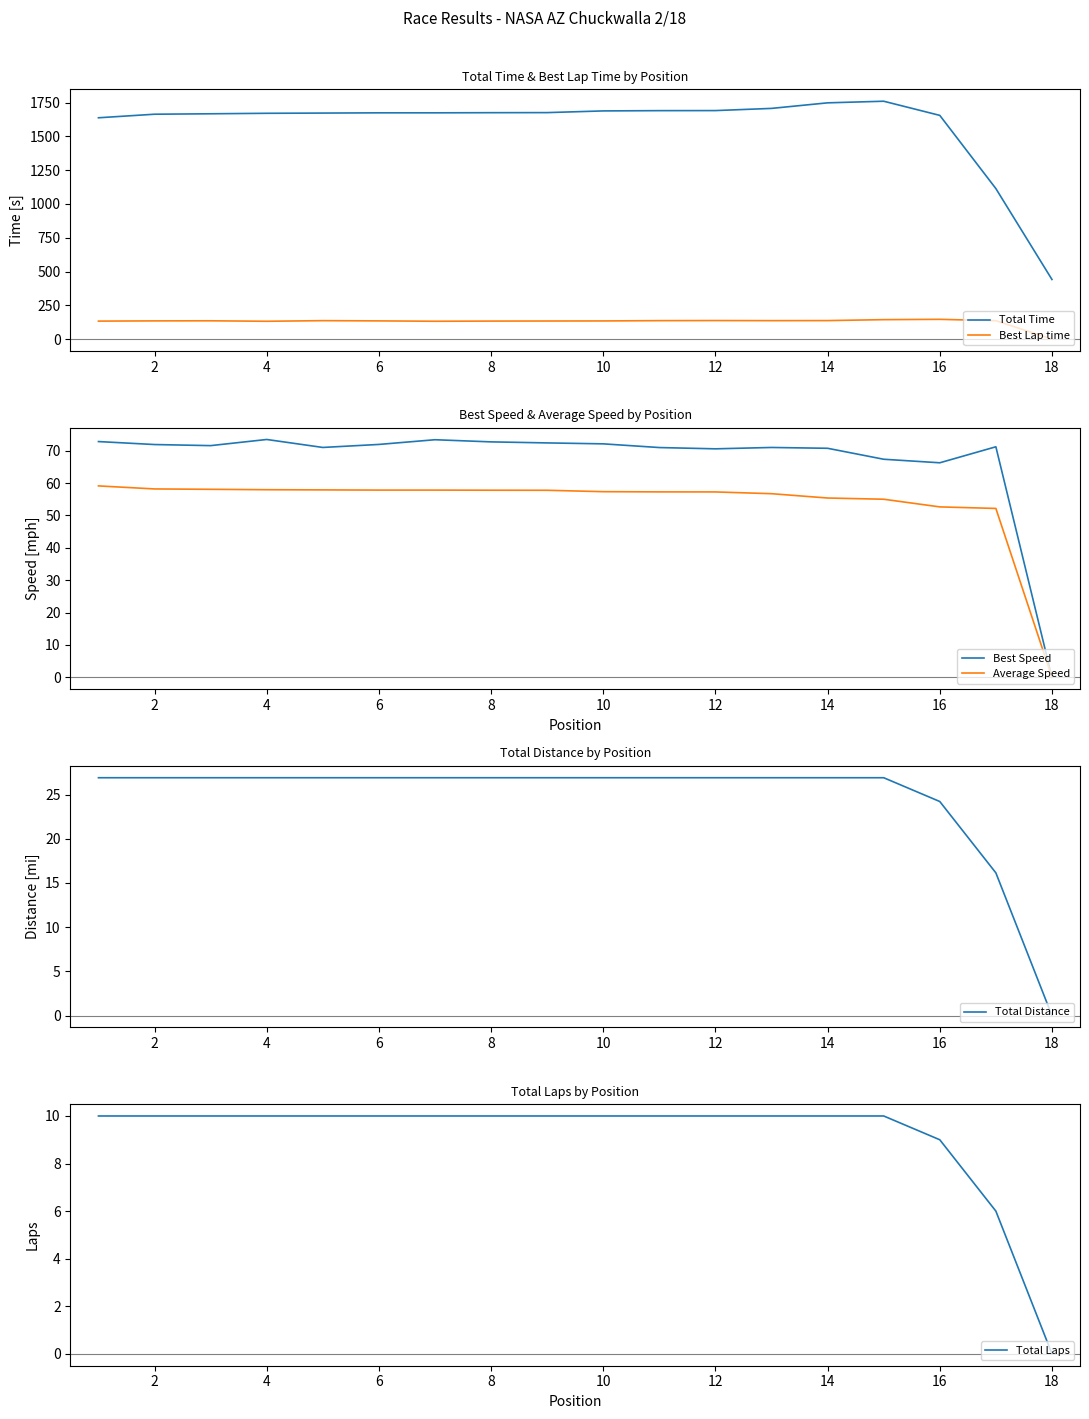

Is the value of Best Lap time at 6 greater than the value of Total Time at 6?

No